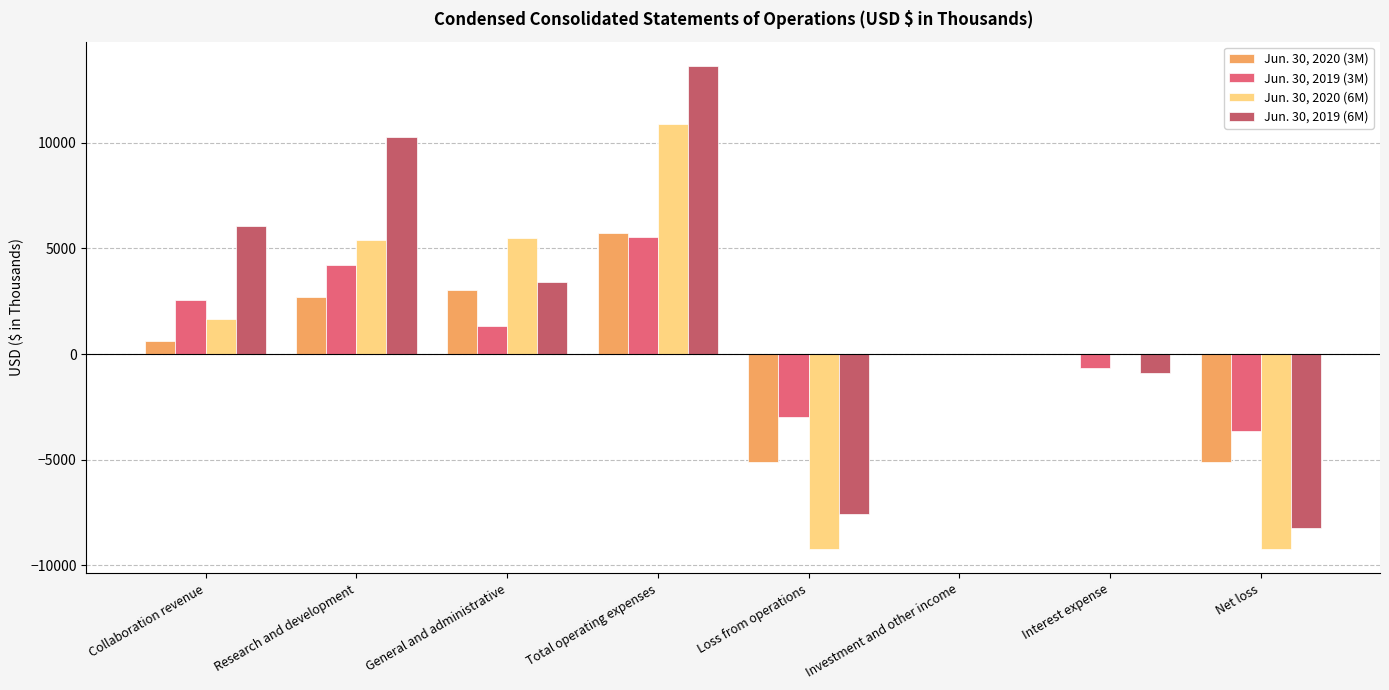

Which series changed the most between General and administrative and Net loss?

Jun. 30, 2020 (6M)